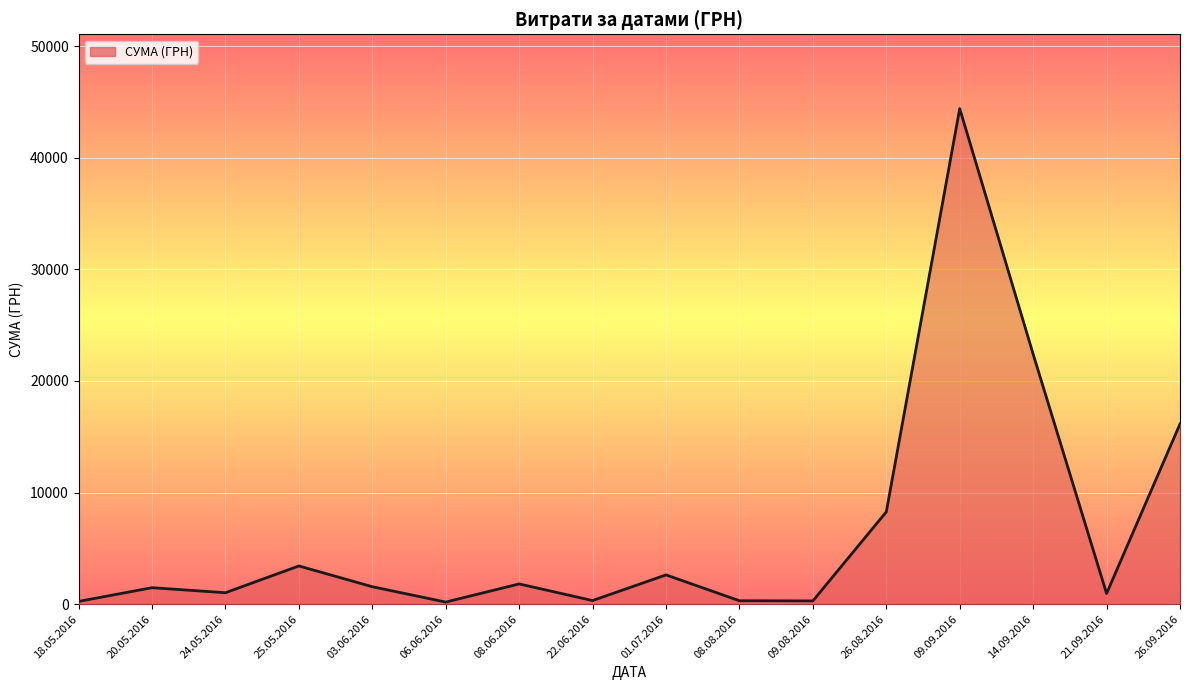

What is the maximum value shown in the chart?

44400.2